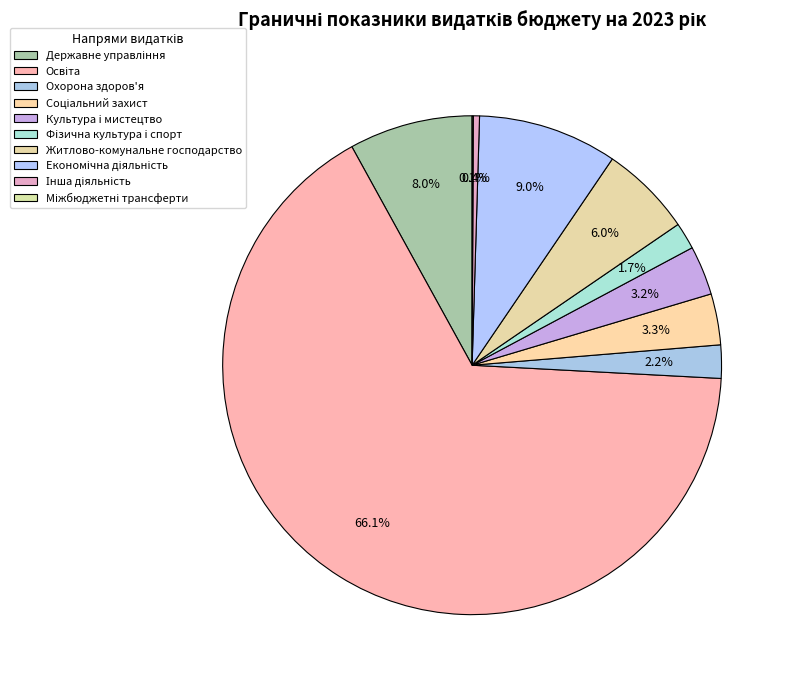

Count the number of slices in the pie.

10